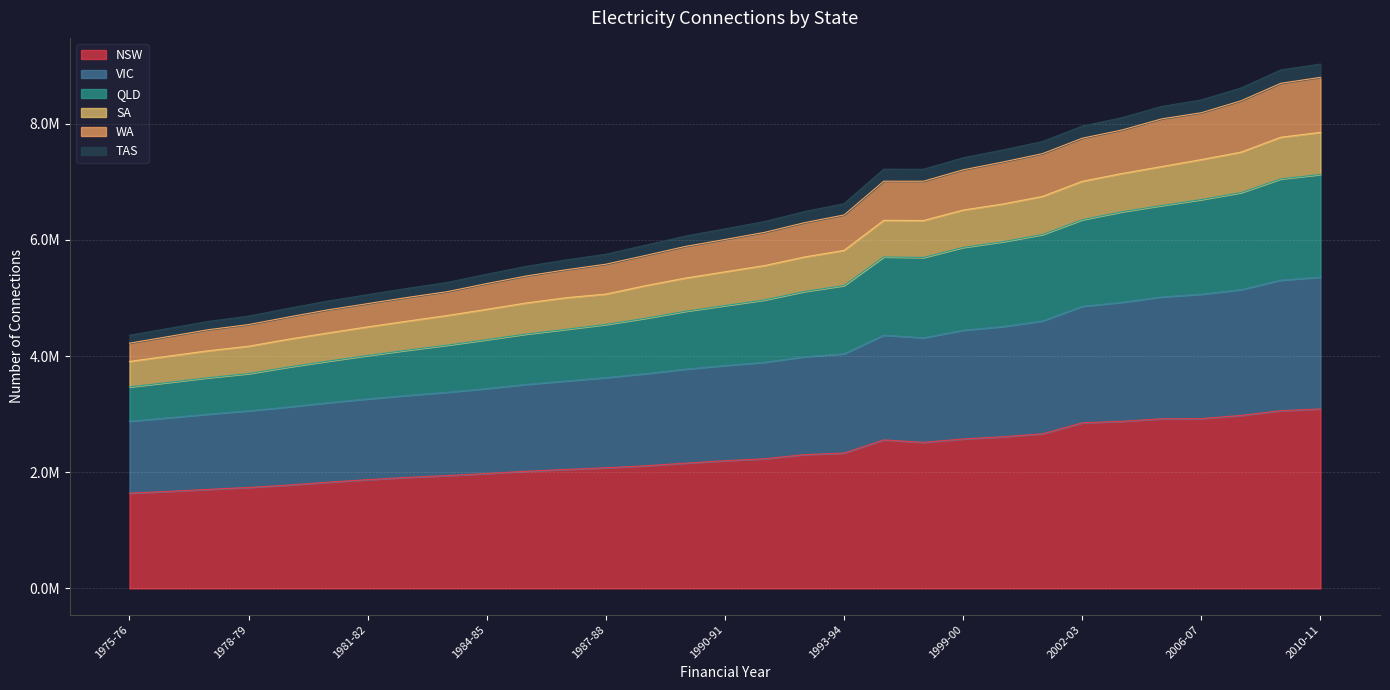

Between 1975-76 and 2002-03, which is larger?

2002-03